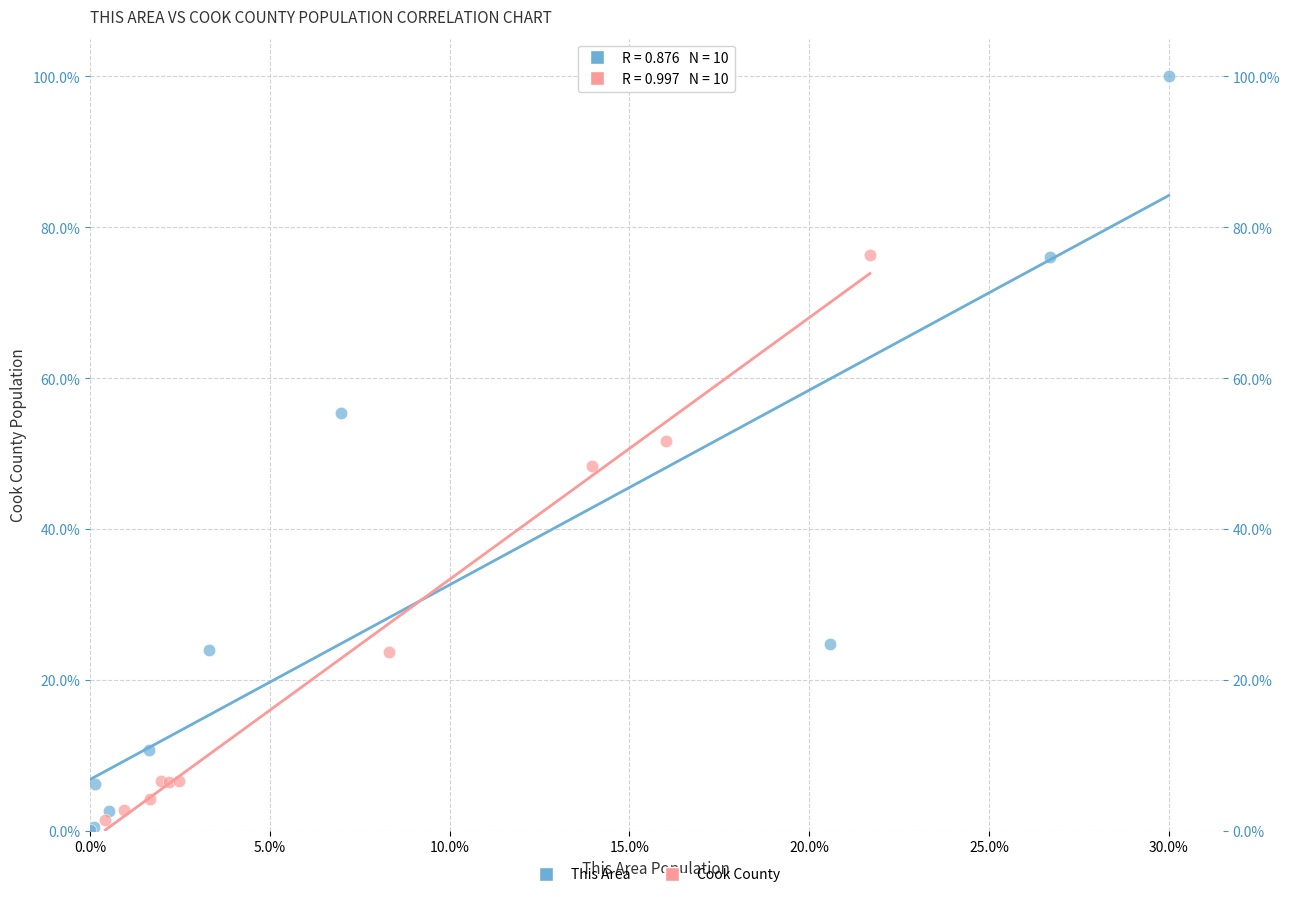

Which series contains the highest Y value?

This Area